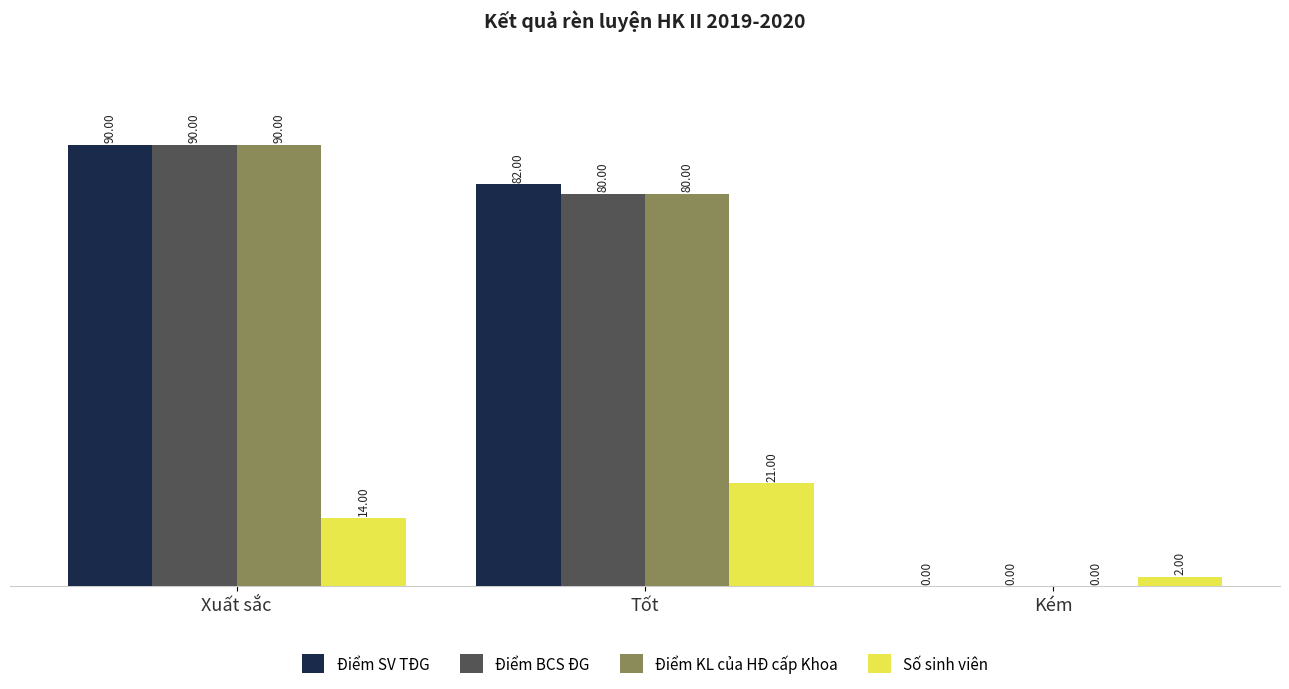

Count the number of categories in the chart.

3